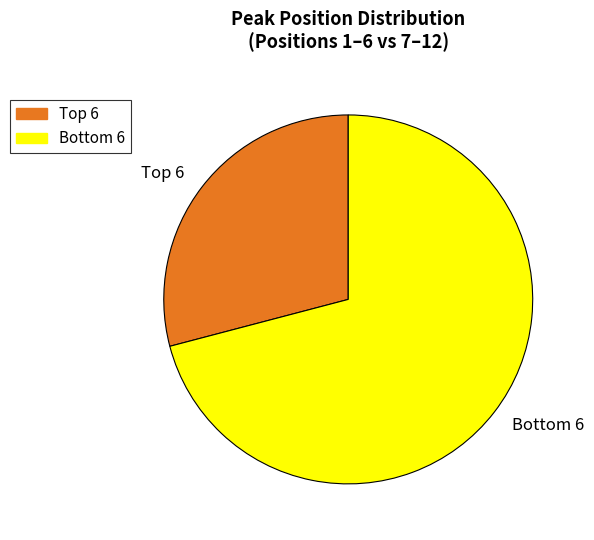

Rank the categories by value from highest to lowest.

Bottom 6, Top 6